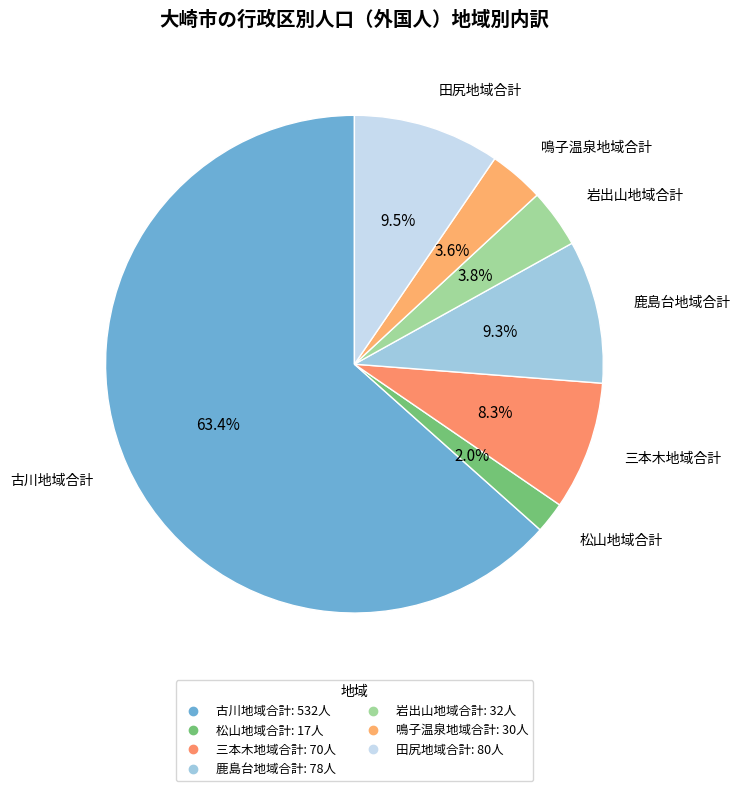

To the nearest percent, what portion does 古川地域合計 represent?

63%